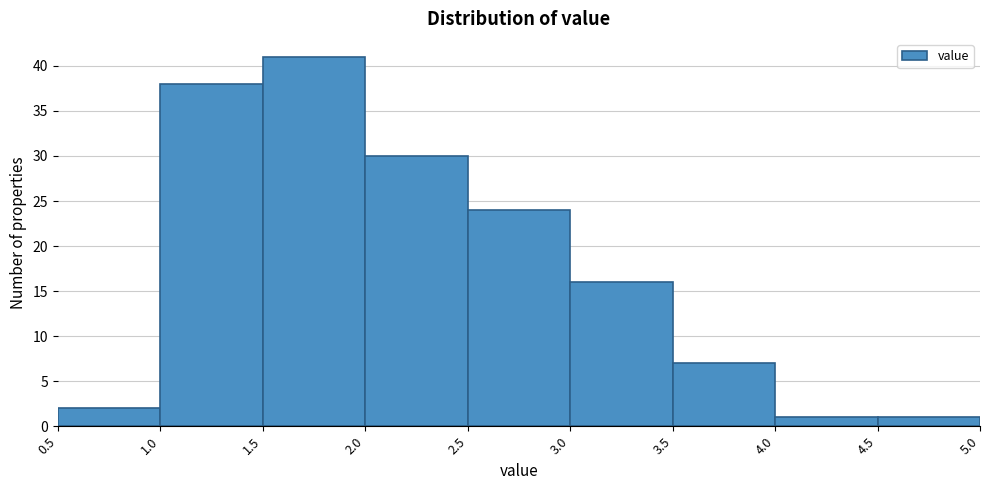

How tall is the bar that spans 1.0 to 1.5 on the x-axis? The values are not printed on the chart, so give them approximately, as read against the axis.

38